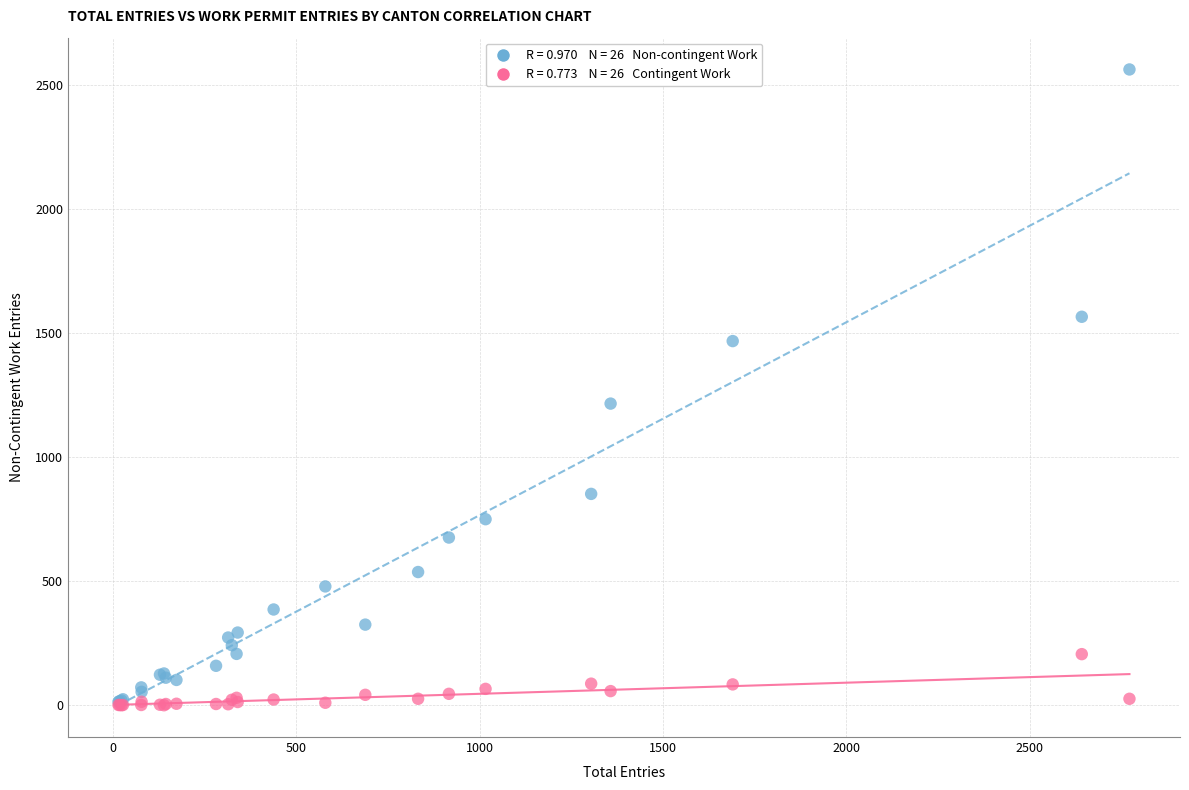

Across all series, what Y value is closest to 1281?

1216